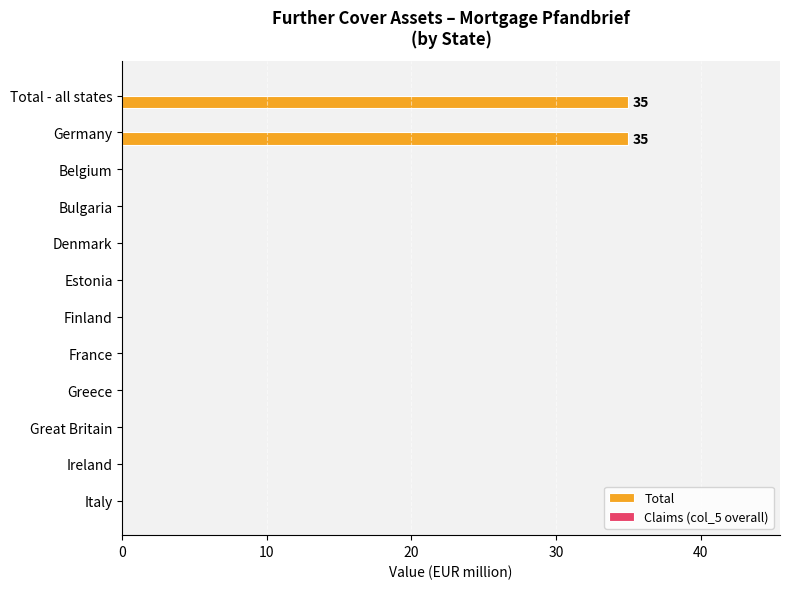

What is the sum of all values?

70